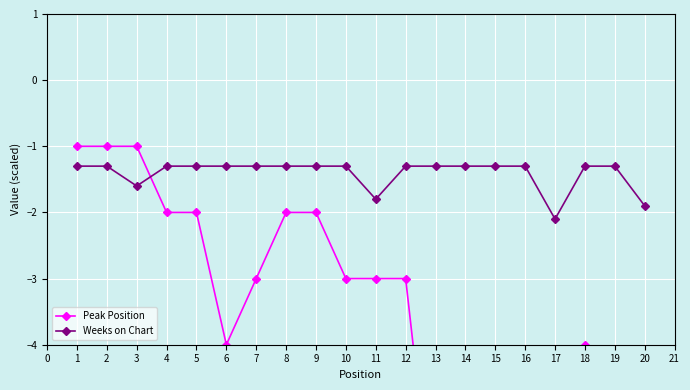

What is the sum of all Peak Position values?

-84.0